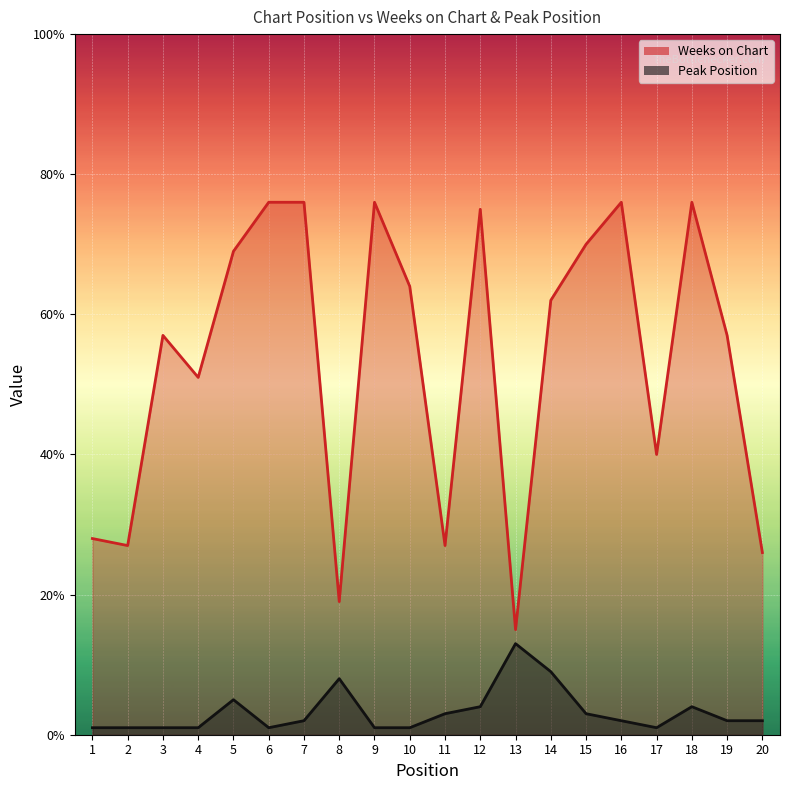

At how many categories does at least one series exceed 33?

14